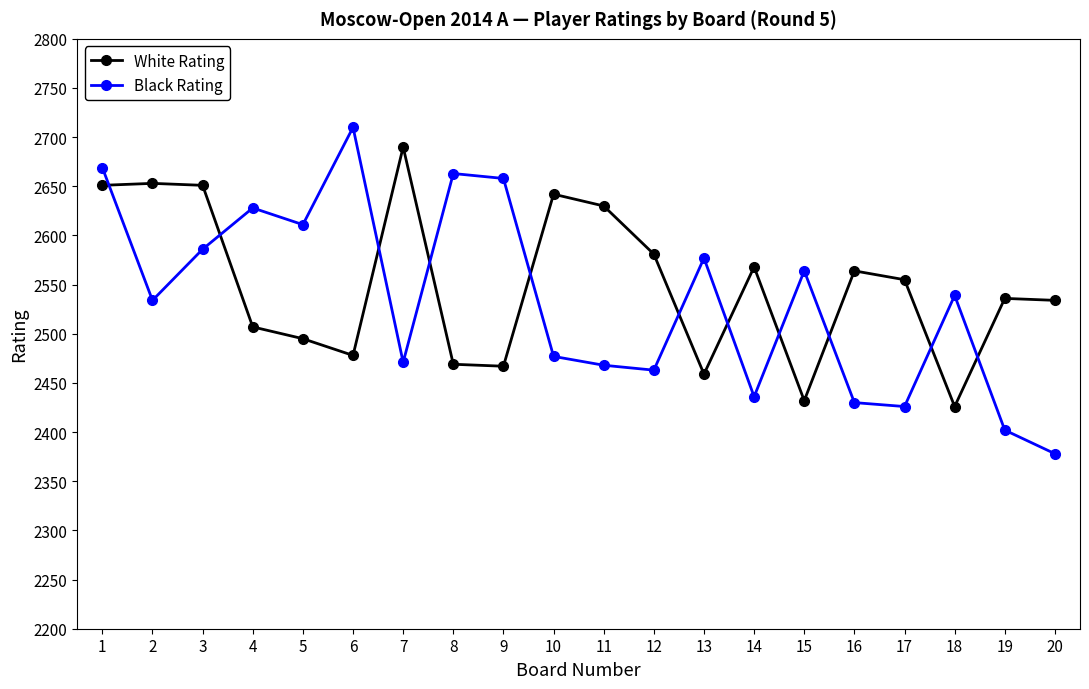

After their last crossing, which series has the higher values: Black Rating or White Rating?

White Rating